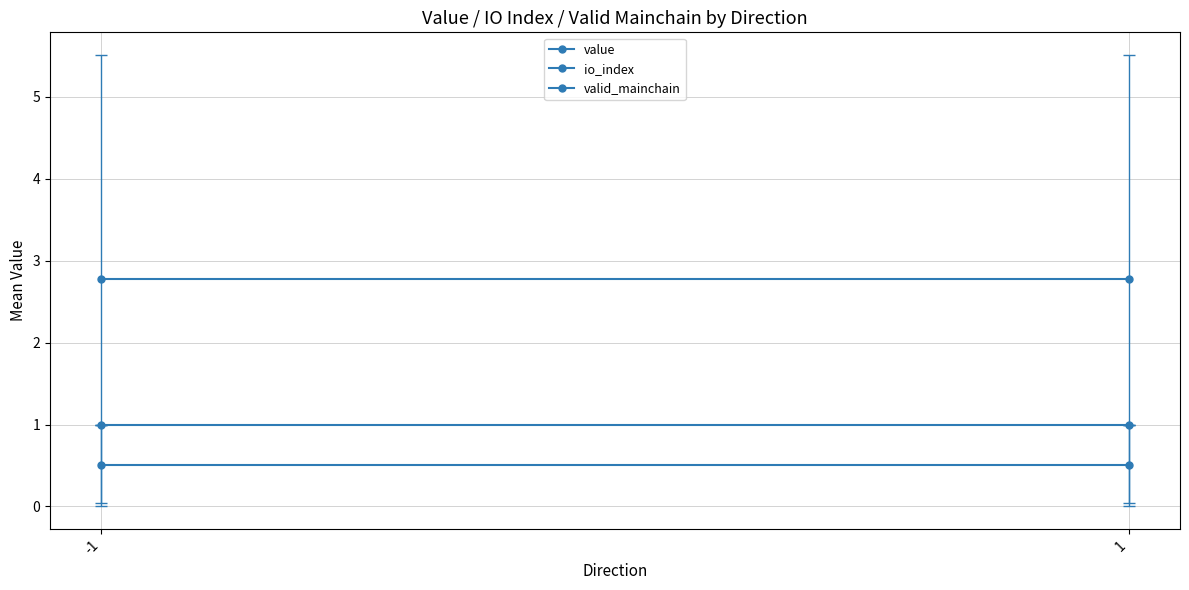

Reading right to left, list all the values displayed in this chart.

value: 2.8	2.8
io_index: 0.5	0.5
valid_mainchain: 1.0	1.0